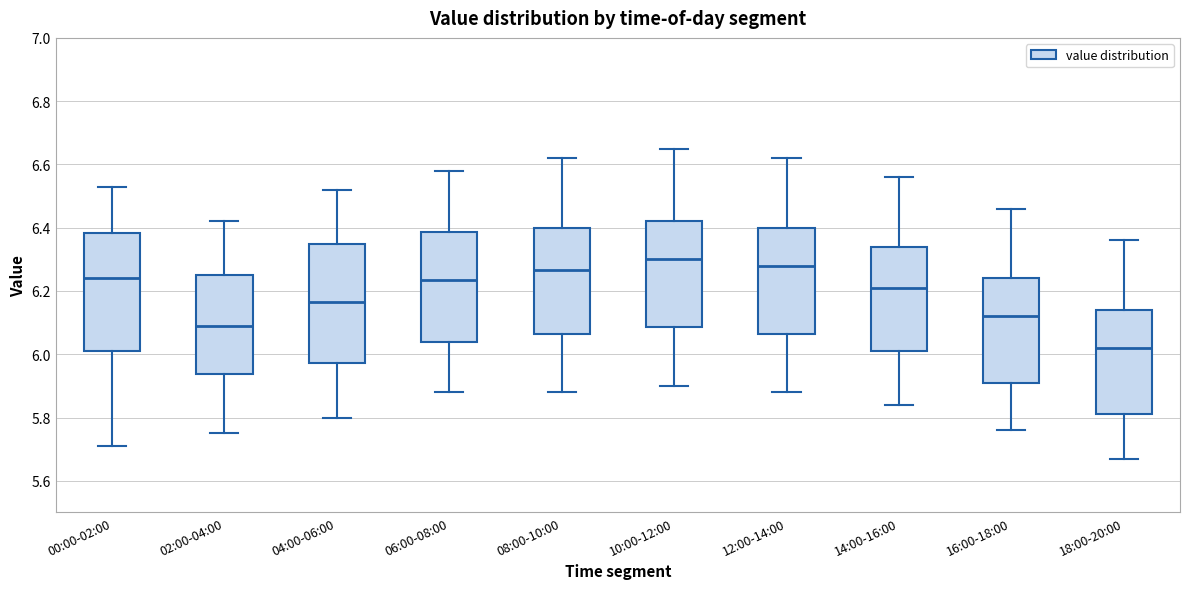

Reading left to right, transcribe this box plot: for each box, give where its median line is, the range the box spans, and where its two whiskers end, as read against the y-axis. The values are not printed on the chart, so give them approximately, as read against the axis.

00:00-02:00: median 6.24, box 6.02 to 6.38, whiskers 5.72 to 6.54
02:00-04:00: median 6.10, box 5.94 to 6.26, whiskers 5.76 to 6.42
04:00-06:00: median 6.16, box 5.98 to 6.36, whiskers 5.80 to 6.52
06:00-08:00: median 6.24, box 6.04 to 6.38, whiskers 5.88 to 6.58
08:00-10:00: median 6.26, box 6.06 to 6.40, whiskers 5.88 to 6.62
10:00-12:00: median 6.30, box 6.08 to 6.42, whiskers 5.90 to 6.66
12:00-14:00: median 6.28, box 6.06 to 6.40, whiskers 5.88 to 6.62
14:00-16:00: median 6.22, box 6.02 to 6.34, whiskers 5.84 to 6.56
16:00-18:00: median 6.12, box 5.92 to 6.24, whiskers 5.76 to 6.46
18:00-20:00: median 6.02, box 5.82 to 6.14, whiskers 5.68 to 6.36